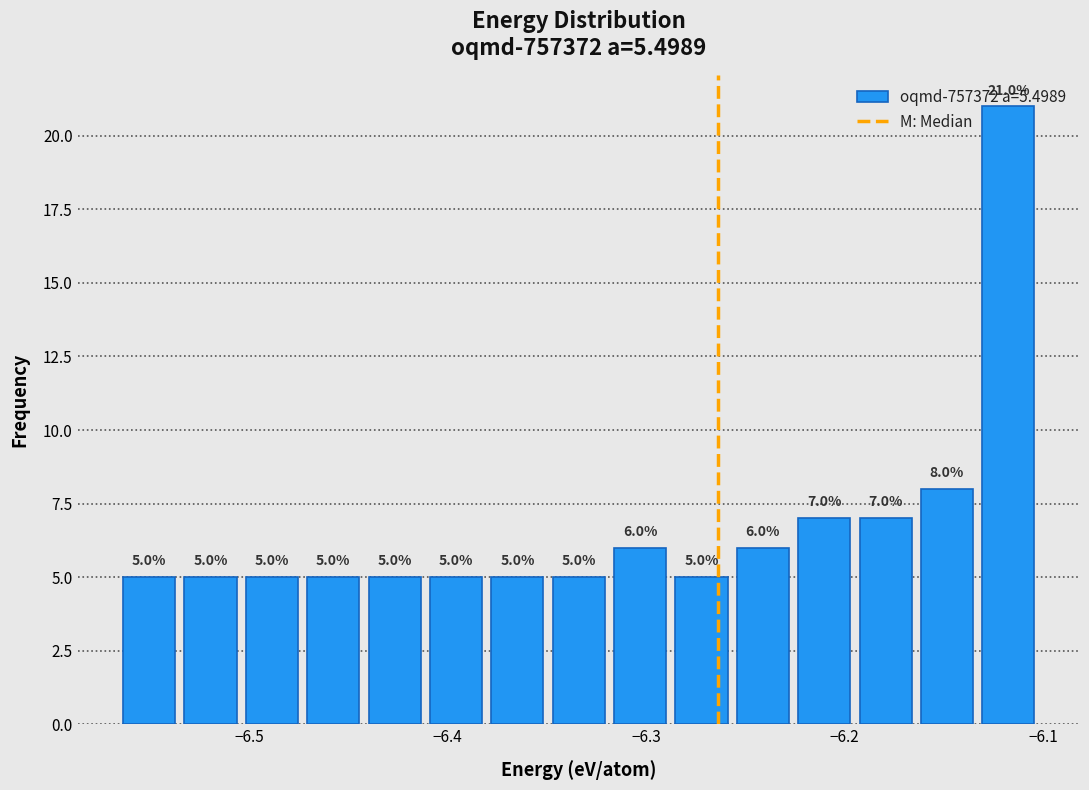

Read against the x-axis, roughly where is the centre of the tallest bar?

-6.12